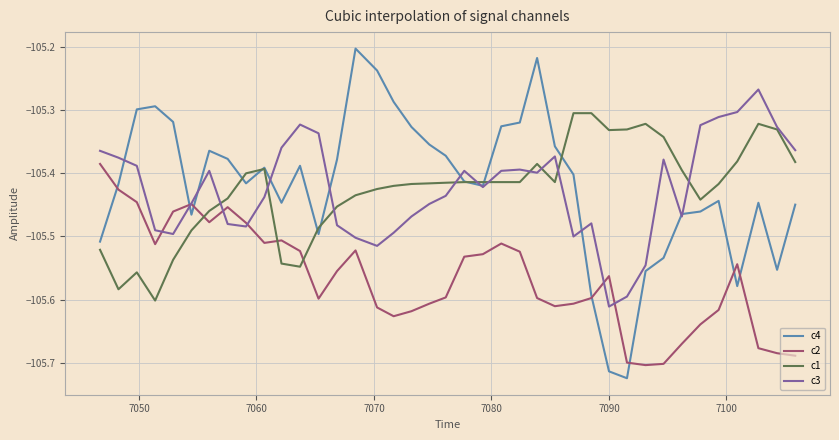

Which series has the widest spread of values?

c4